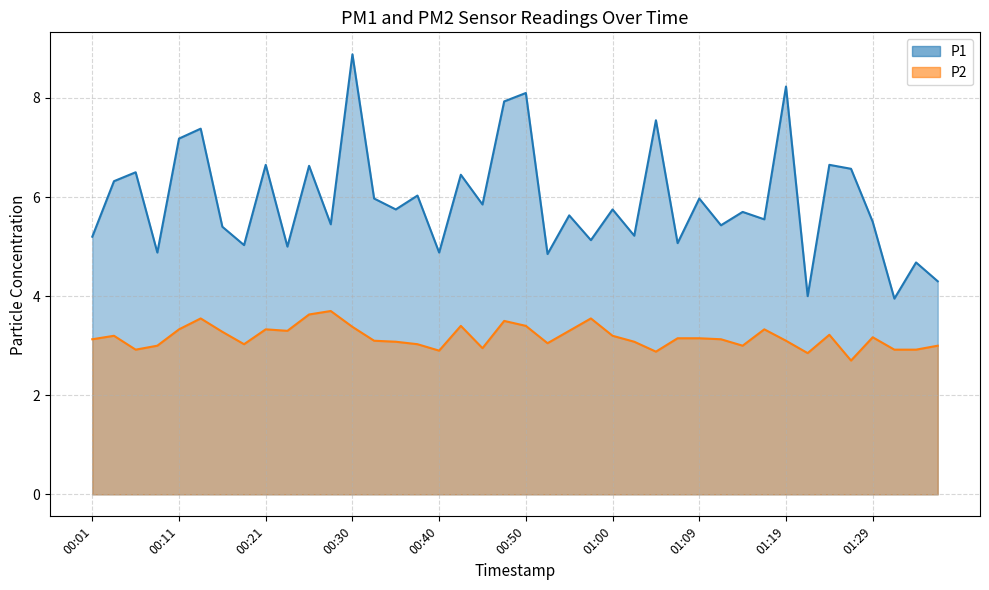

The P2 series shows 4.3 at 01:36. True or false?

False